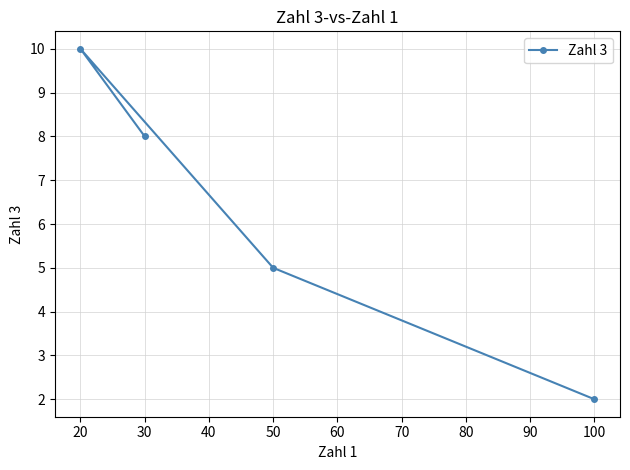

What is the difference between the maximum and minimum values?

8